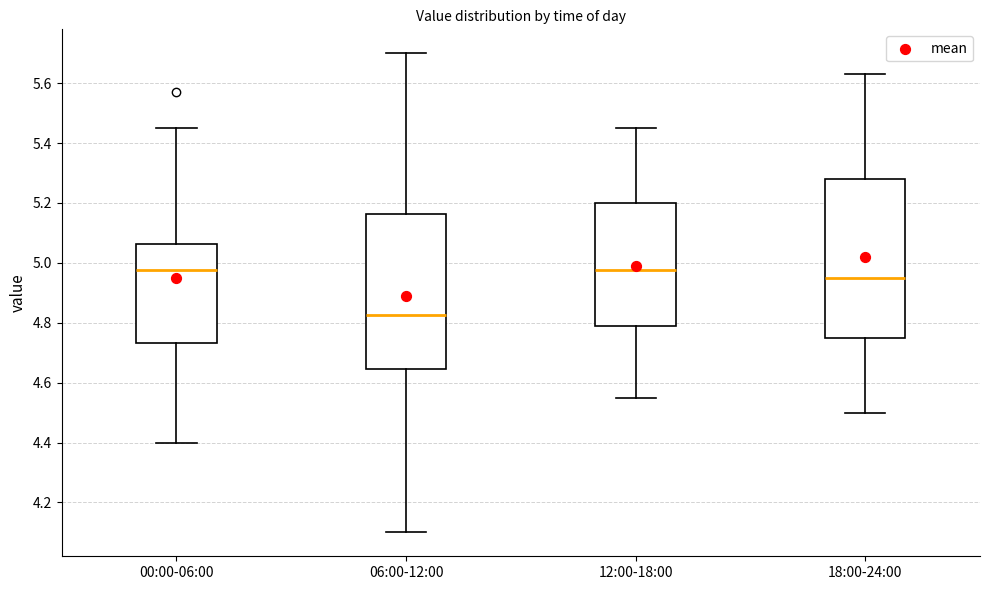

Where is the upper edge of the box for 00:00-06:00 on the y-axis? The values are not printed on the chart, so give them approximately, as read against the axis.

5.06